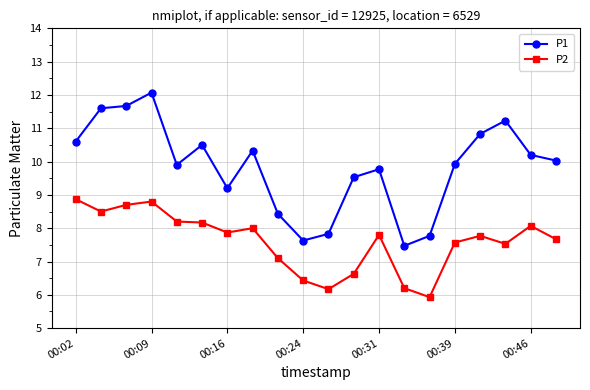

What is the value of the P1 point at the 15th from the left?

7.8